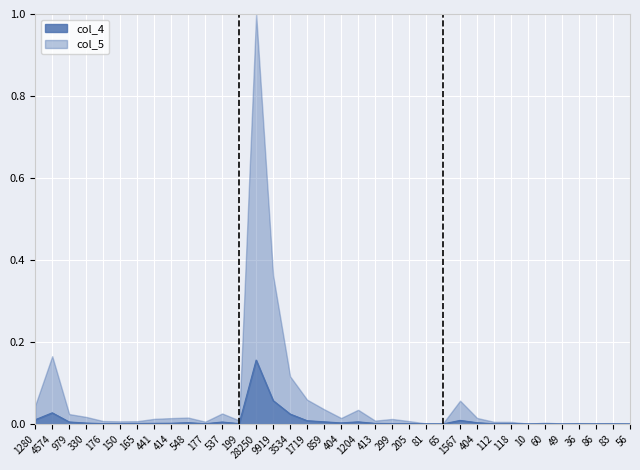

What is the label of the 31st point from the left?

60